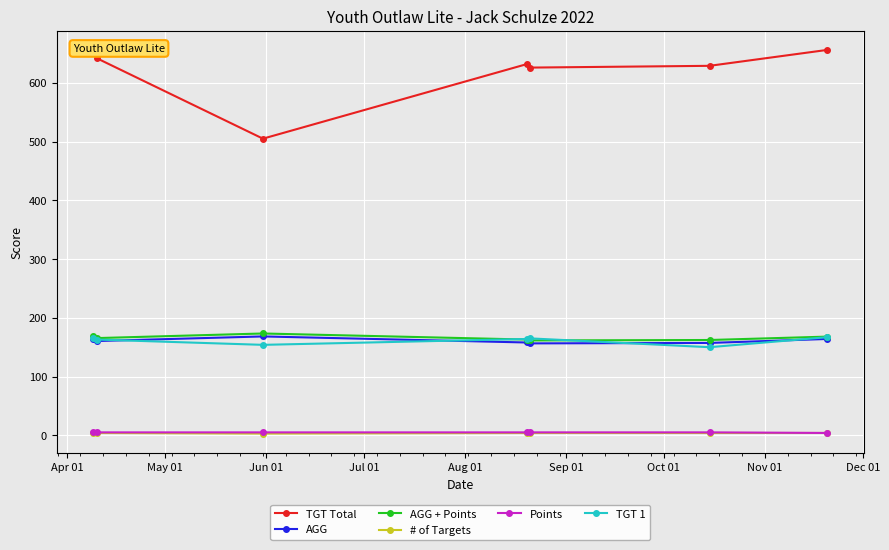

Which series has the widest spread of values?

TGT Total